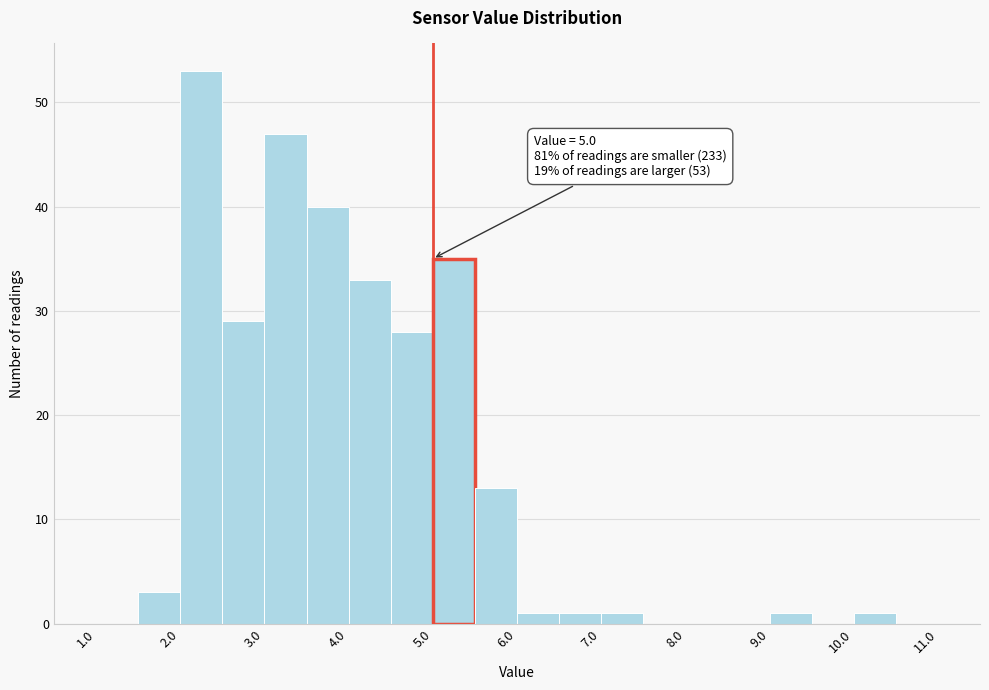

Over which range of the x-axis is the bar tallest?

2.0 to 2.5